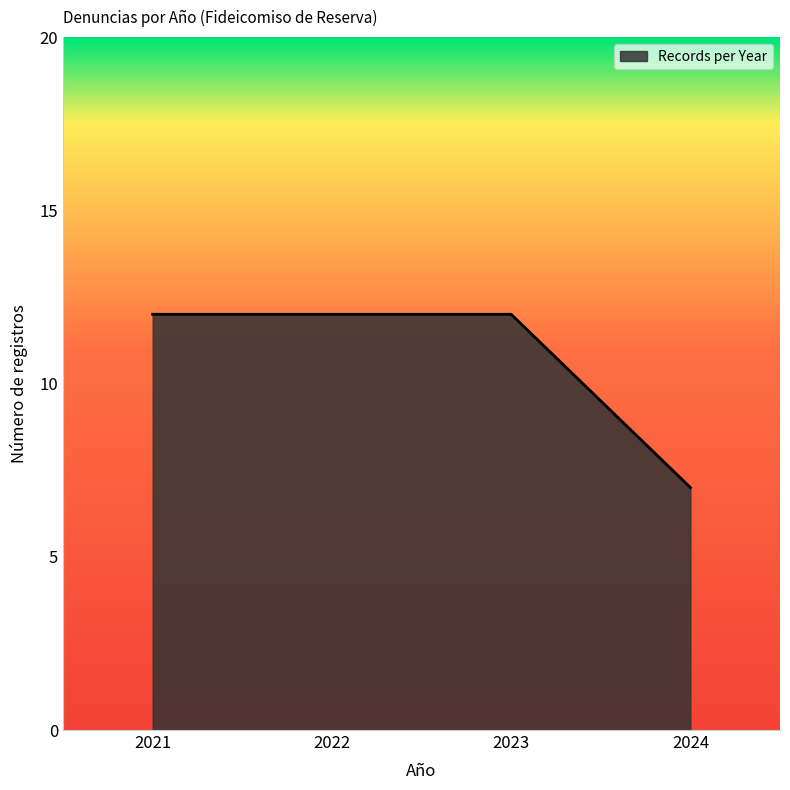

Approximately how many times larger is the value at 2024 compared to 2021?

0.6